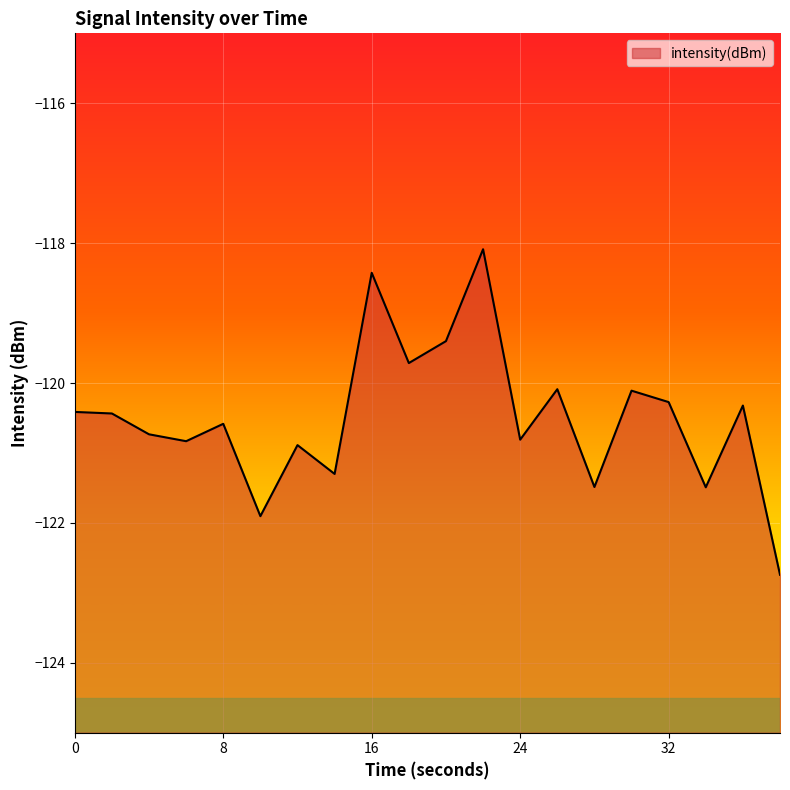

What value does the data have at 28?

-121.5